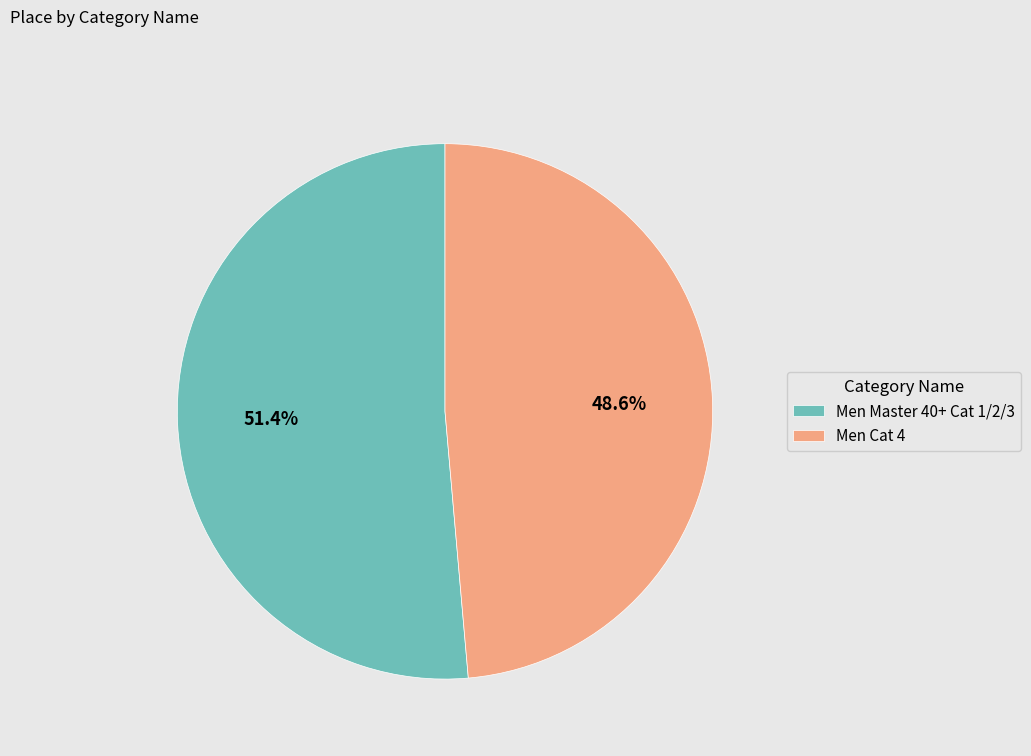

To the nearest percent, what is the combined percentage of Men Cat 4 and Men Master 40+ Cat 1/2/3?

100%